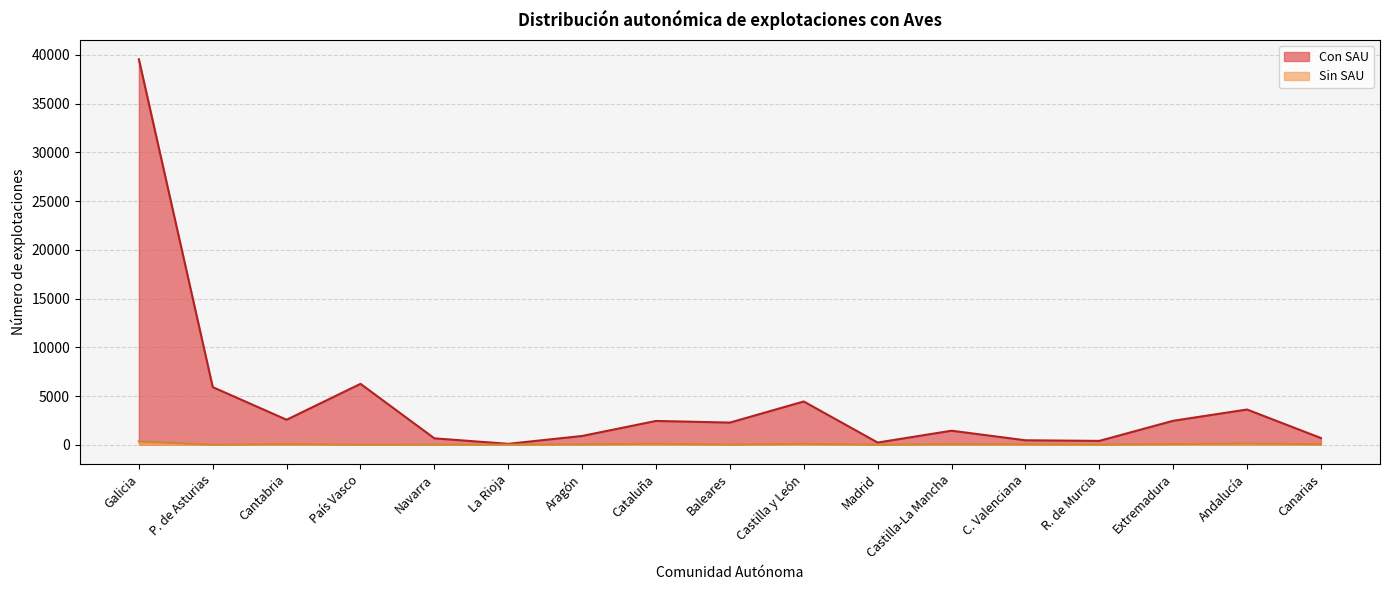

True or false: Sin SAU and Con SAU intersect in this chart.

False